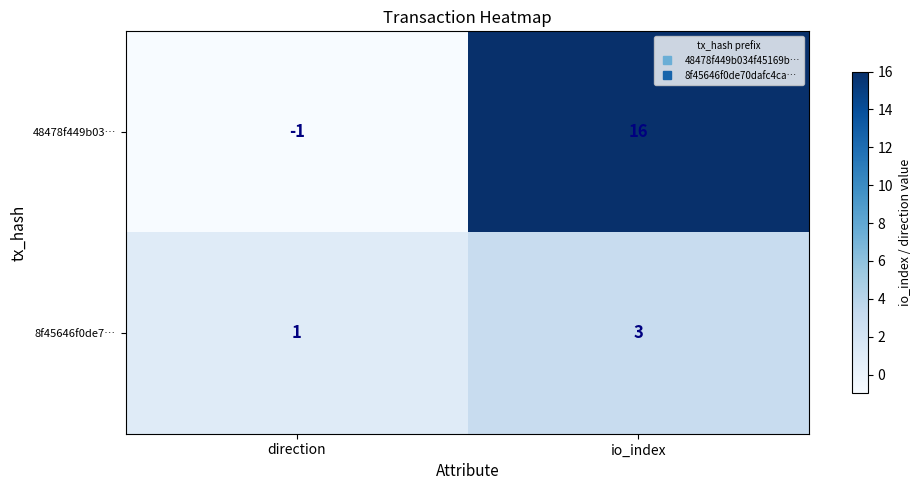

Is it true that 8f45646f0de7… equals 3 at io_index?

True